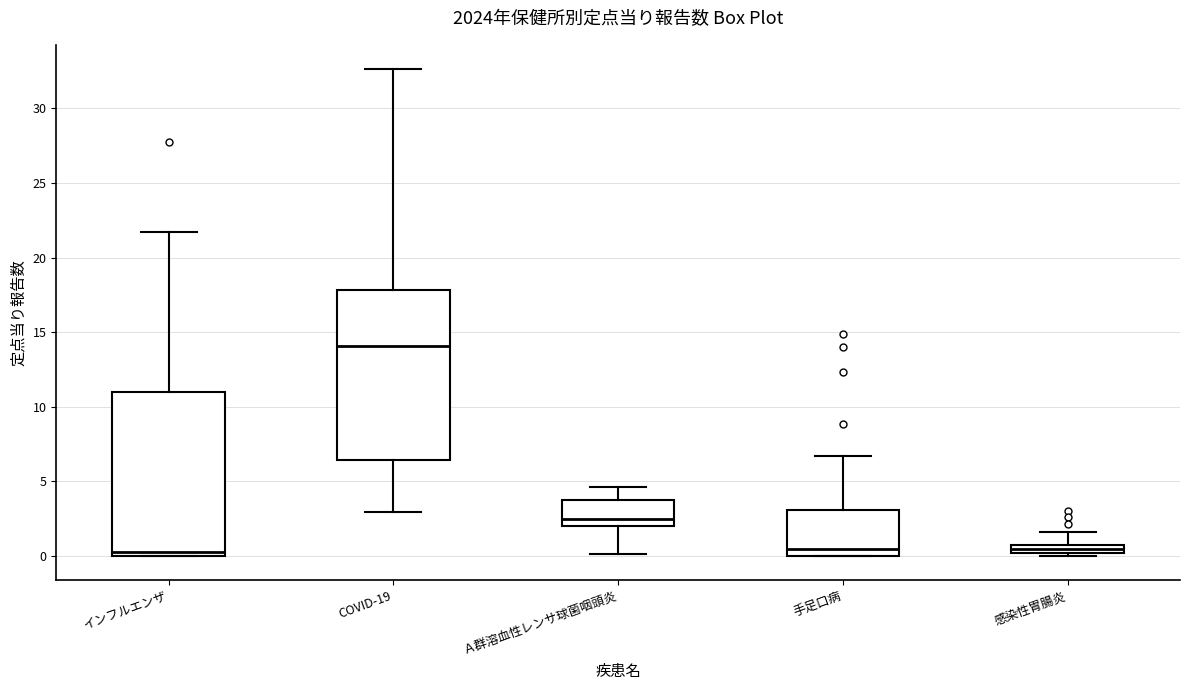

Where is the upper edge of the box for COVID-19 on the y-axis? The values are not printed on the chart, so give them approximately, as read against the axis.

18.0